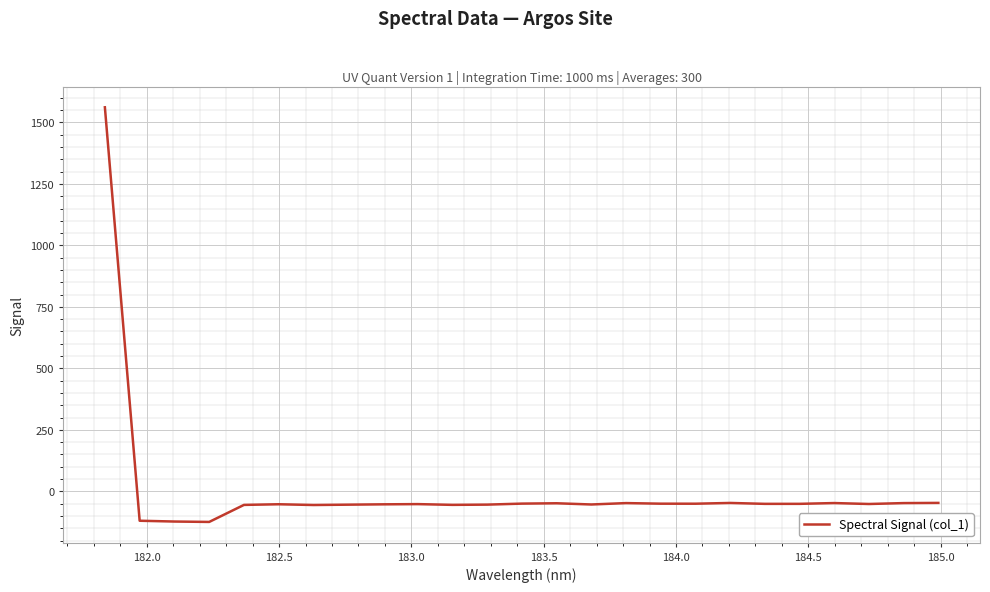

What is the difference between the maximum and minimum values?

1686.0